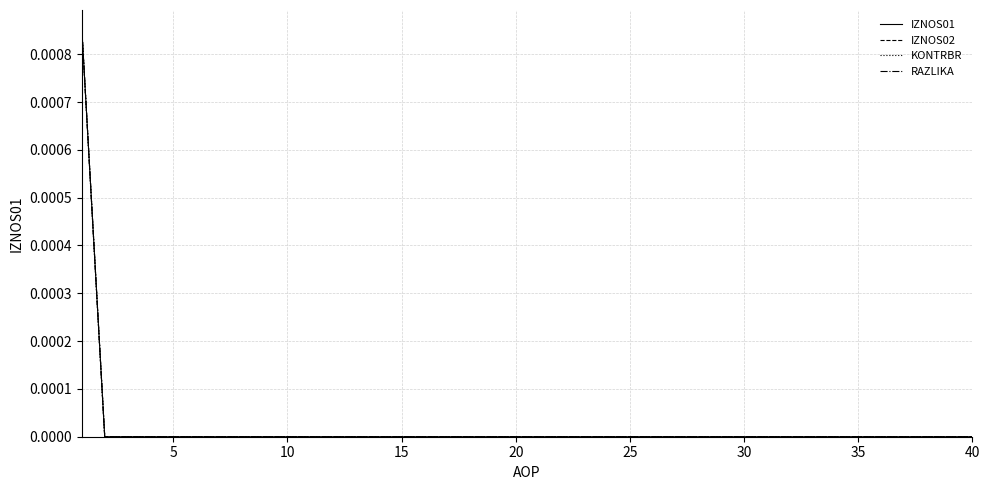

Does the chart have visible grid lines?

Yes